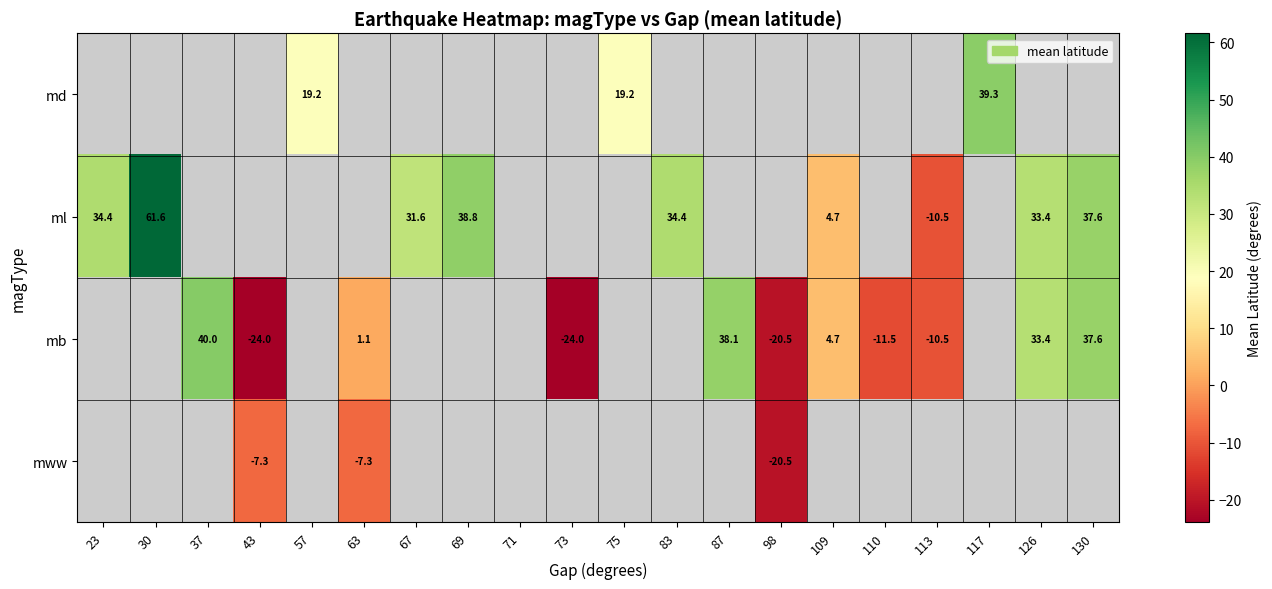

Is the value of mb at 43 greater than the value of ml at 130?

No